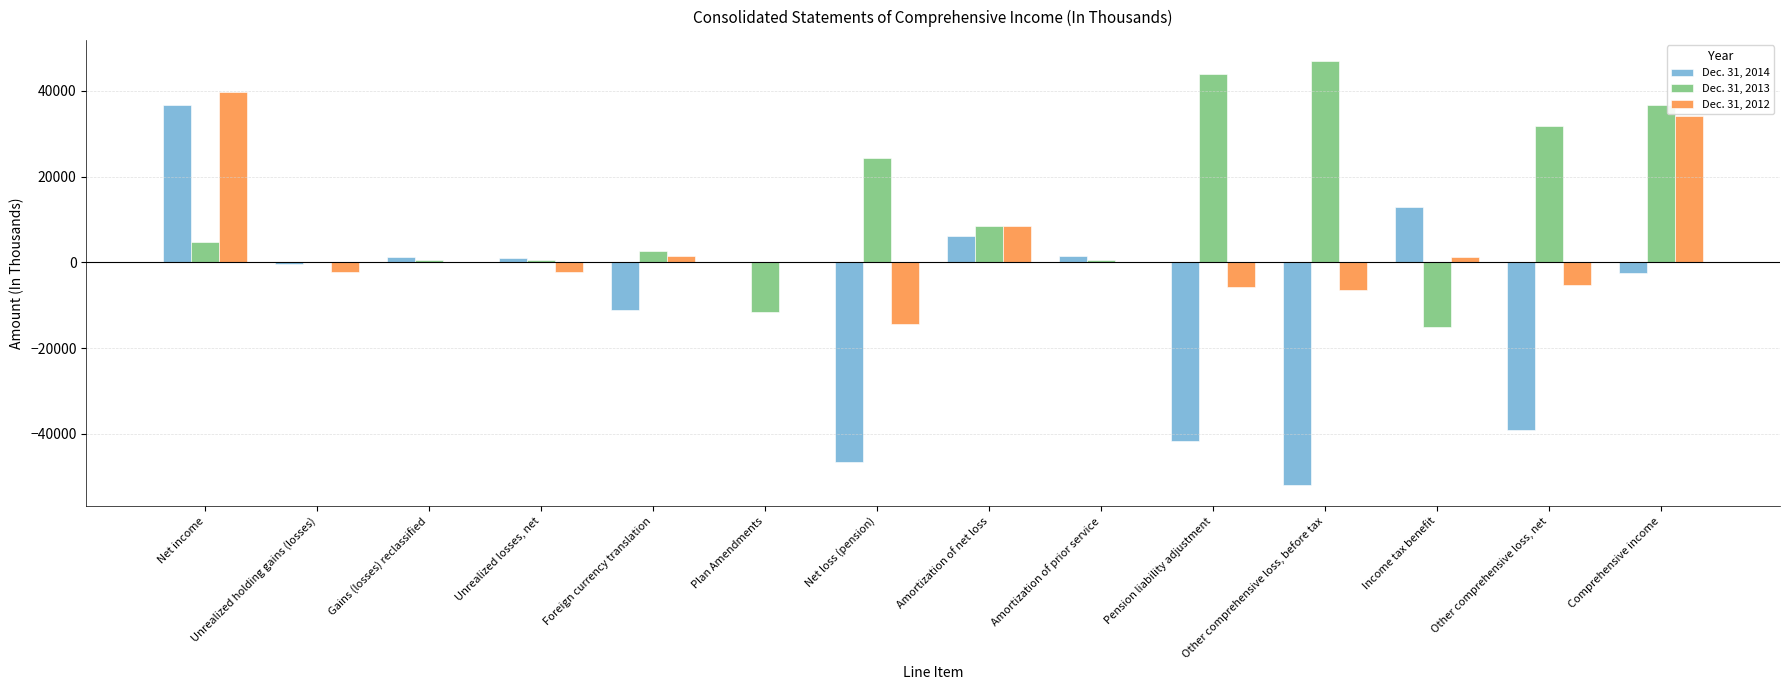

The value of Dec. 31, 2012 at Unrealized losses, net is -2167. True or false?

True